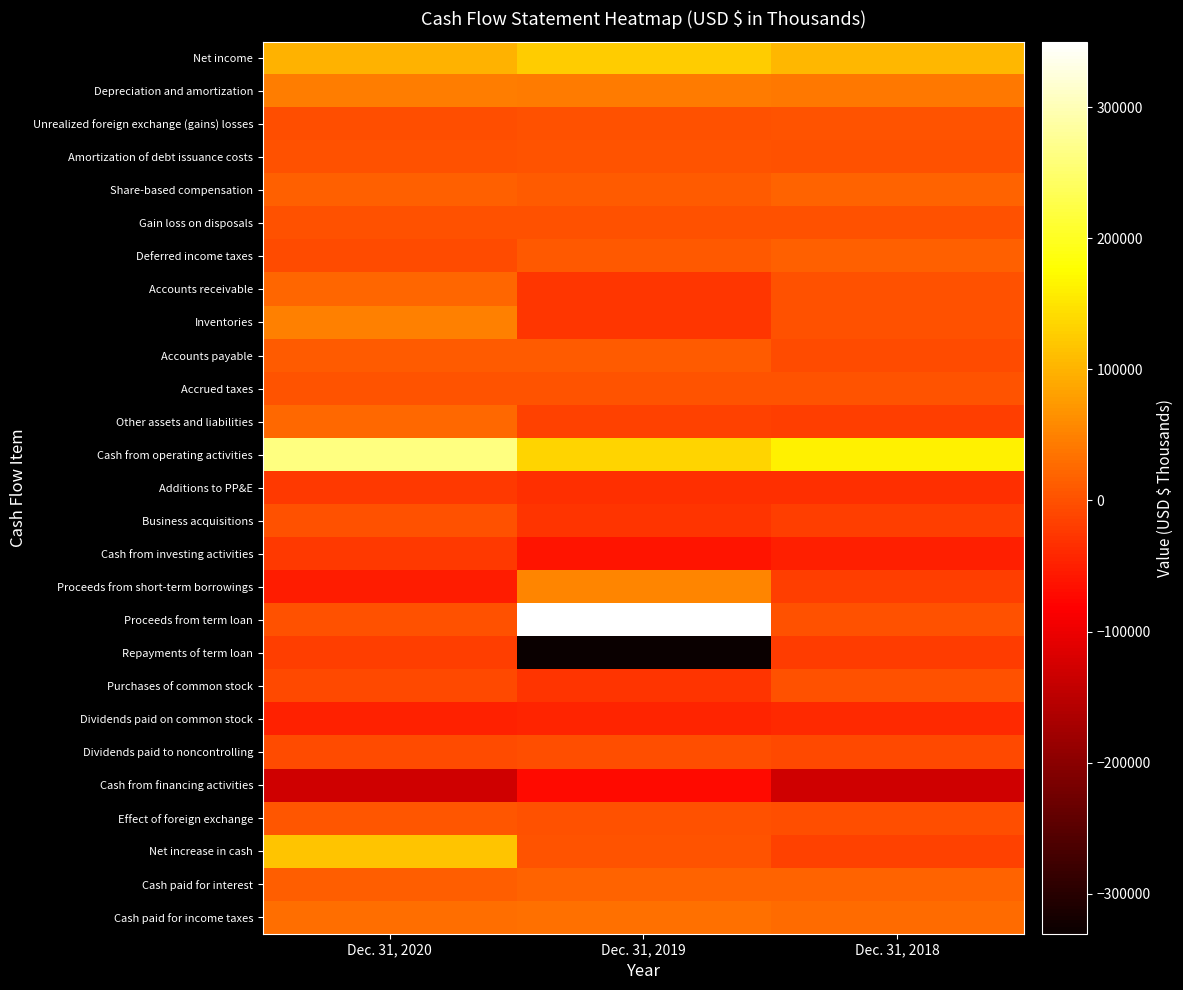

What is the greatest value displayed?

350000